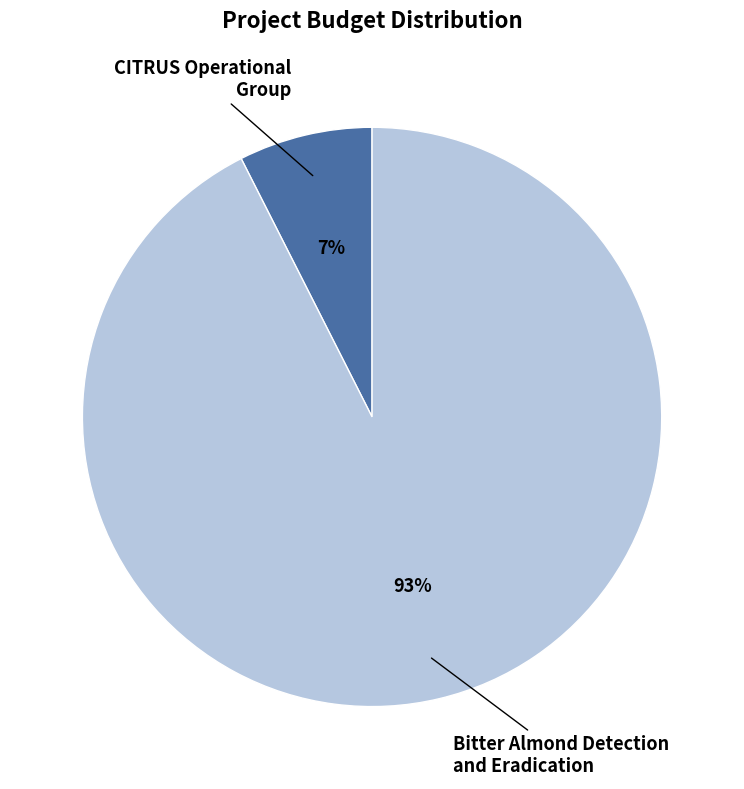

To the nearest percent, what is the average slice percentage?

50%